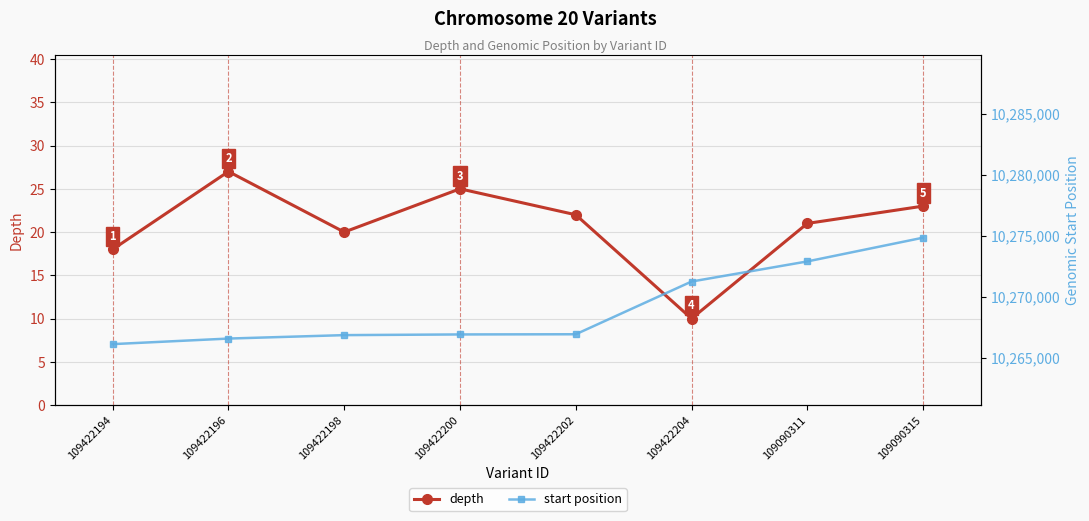

Reading left to right, transcribe all the data shown in this chart.

depth: 18	27	20	25	22	10	21	23
start position: 10266131	10266587	10266869	10266925	10266940	10271262	10272911	10274857